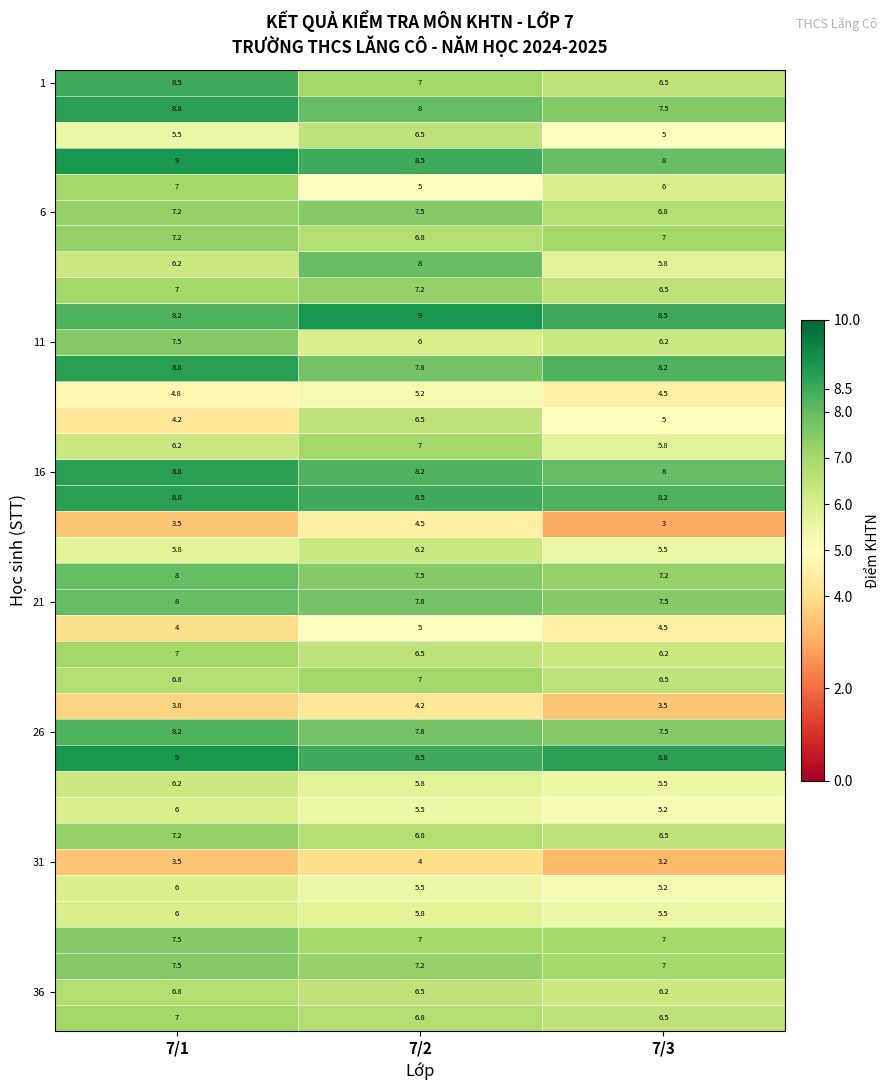

What is the difference between the highest and lowest values at 7/2?

5.0